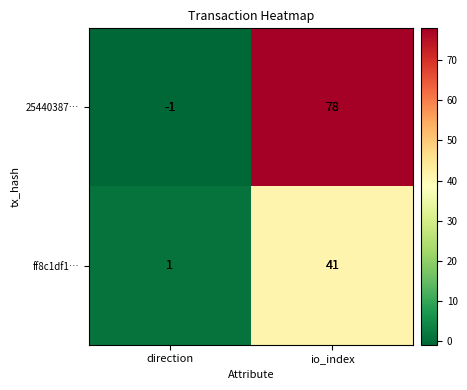

The value of ff8c1df1… at io_index is 71. True or false?

False